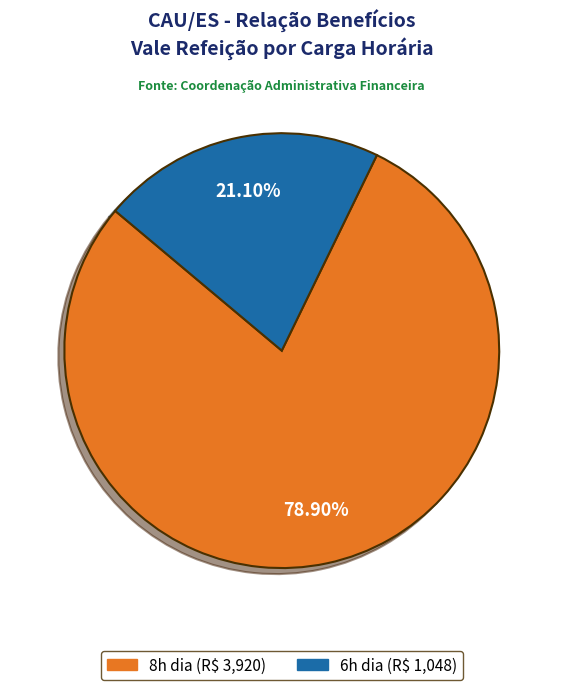

Is there any slice that represents more than half of the pie?

Yes